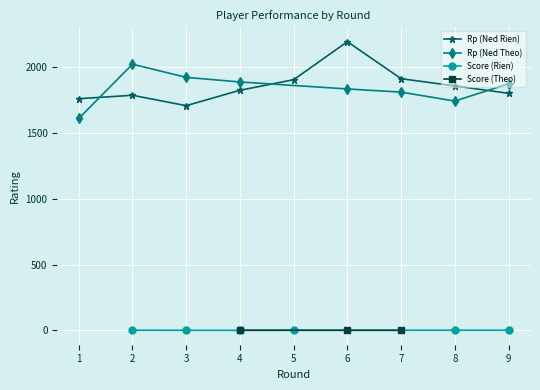

What is the highest value of the Rp (Ned Rien) series?

2192